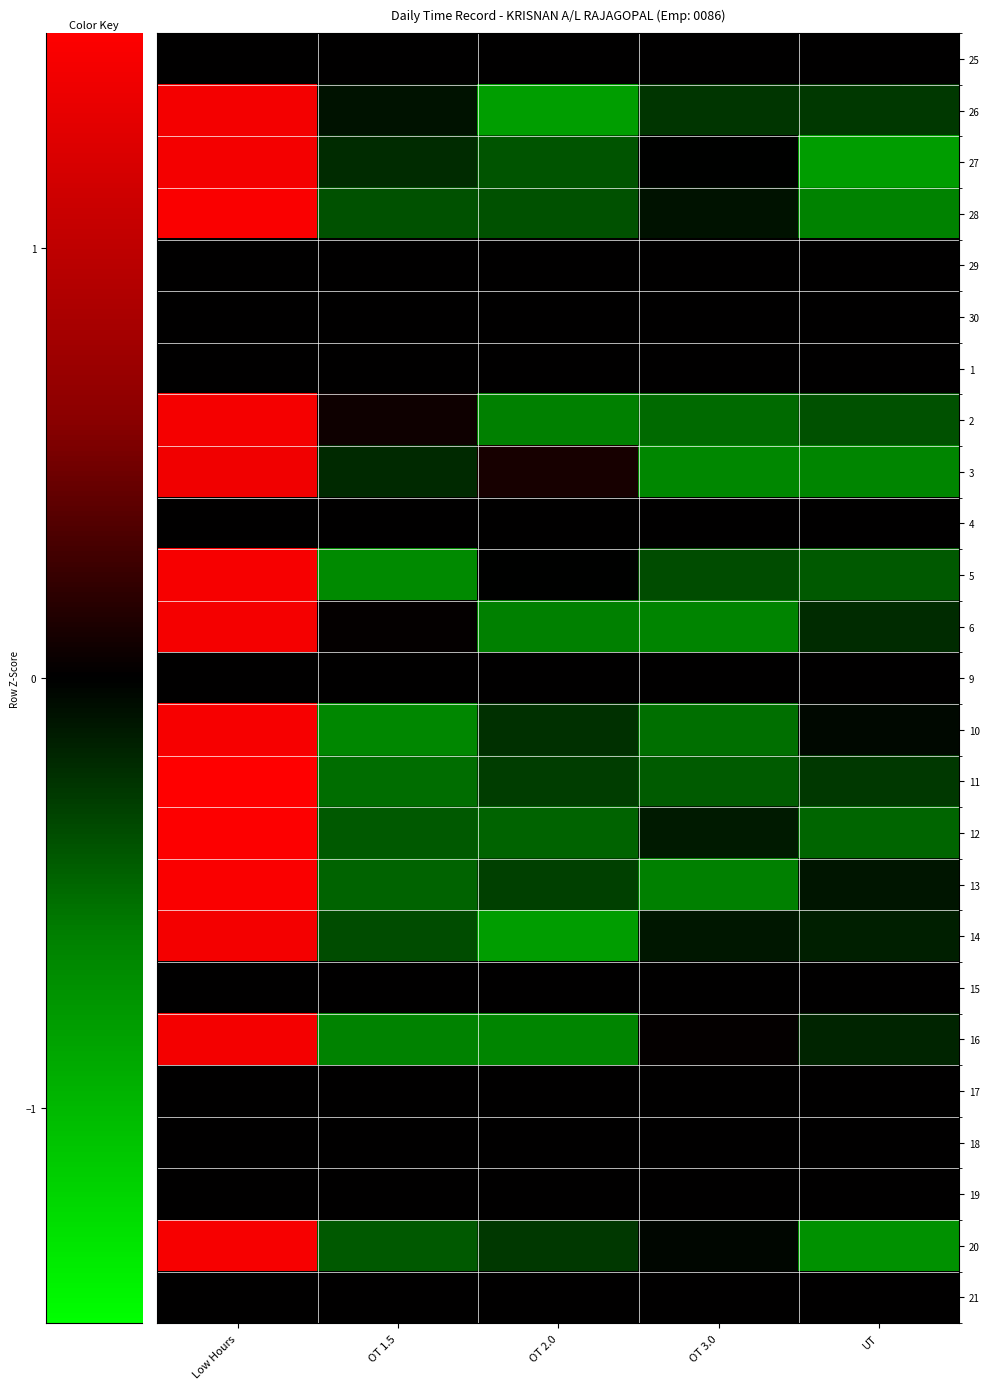

Reading left to right, what are all the values shown in this chart?

25: Low Hours=0.0	OT 1.5=0.0	OT 2.0=0.0	OT 3.0=0.0	UT=0.0
26: Low Hours=1.9	OT 1.5=-0.1	OT 2.0=-1.1	OT 3.0=-0.3	UT=-0.3
27: Low Hours=1.9	OT 1.5=-0.3	OT 2.0=-0.5	OT 3.0=-0.0	UT=-1.1
28: Low Hours=2.0	OT 1.5=-0.5	OT 2.0=-0.5	OT 3.0=-0.1	UT=-0.8
29: Low Hours=0.0	OT 1.5=0.0	OT 2.0=0.0	OT 3.0=0.0	UT=0.0
30: Low Hours=0.0	OT 1.5=0.0	OT 2.0=0.0	OT 3.0=0.0	UT=0.0
1: Low Hours=0.0	OT 1.5=0.0	OT 2.0=0.0	OT 3.0=0.0	UT=0.0
2: Low Hours=1.9	OT 1.5=0.1	OT 2.0=-0.8	OT 3.0=-0.7	UT=-0.5
3: Low Hours=1.9	OT 1.5=-0.3	OT 2.0=0.1	OT 3.0=-0.9	UT=-0.9
4: Low Hours=0.0	OT 1.5=0.0	OT 2.0=0.0	OT 3.0=0.0	UT=0.0
5: Low Hours=1.9	OT 1.5=-0.9	OT 2.0=-0.0	OT 3.0=-0.5	UT=-0.5
6: Low Hours=1.9	OT 1.5=0.0	OT 2.0=-0.8	OT 3.0=-0.8	UT=-0.3
9: Low Hours=0.0	OT 1.5=0.0	OT 2.0=0.0	OT 3.0=0.0	UT=0.0
10: Low Hours=1.9	OT 1.5=-0.9	OT 2.0=-0.3	OT 3.0=-0.7	UT=-0.0
11: Low Hours=2.0	OT 1.5=-0.7	OT 2.0=-0.4	OT 3.0=-0.6	UT=-0.3
12: Low Hours=2.0	OT 1.5=-0.6	OT 2.0=-0.6	OT 3.0=-0.2	UT=-0.6
13: Low Hours=1.9	OT 1.5=-0.6	OT 2.0=-0.4	OT 3.0=-0.8	UT=-0.1
14: Low Hours=1.9	OT 1.5=-0.5	OT 2.0=-1.1	OT 3.0=-0.1	UT=-0.2
15: Low Hours=0.0	OT 1.5=0.0	OT 2.0=0.0	OT 3.0=0.0	UT=0.0
16: Low Hours=1.9	OT 1.5=-0.8	OT 2.0=-0.9	OT 3.0=0.0	UT=-0.2
17: Low Hours=0.0	OT 1.5=0.0	OT 2.0=0.0	OT 3.0=0.0	UT=0.0
18: Low Hours=0.0	OT 1.5=0.0	OT 2.0=0.0	OT 3.0=0.0	UT=0.0
19: Low Hours=0.0	OT 1.5=0.0	OT 2.0=0.0	OT 3.0=0.0	UT=0.0
20: Low Hours=1.9	OT 1.5=-0.6	OT 2.0=-0.4	OT 3.0=-0.0	UT=-1.0
21: Low Hours=0.0	OT 1.5=0.0	OT 2.0=0.0	OT 3.0=0.0	UT=0.0